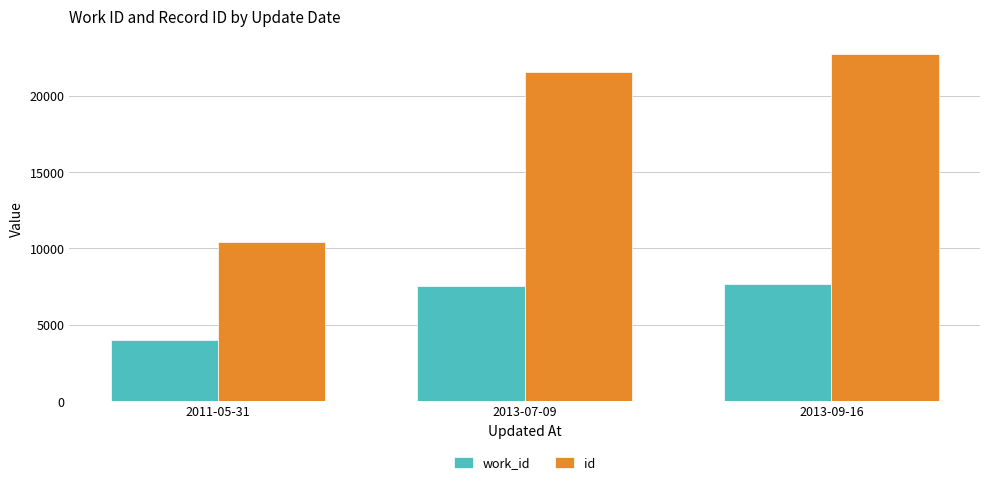

What is the sum of the id values at 2011-05-31 and 2013-09-16?

33192